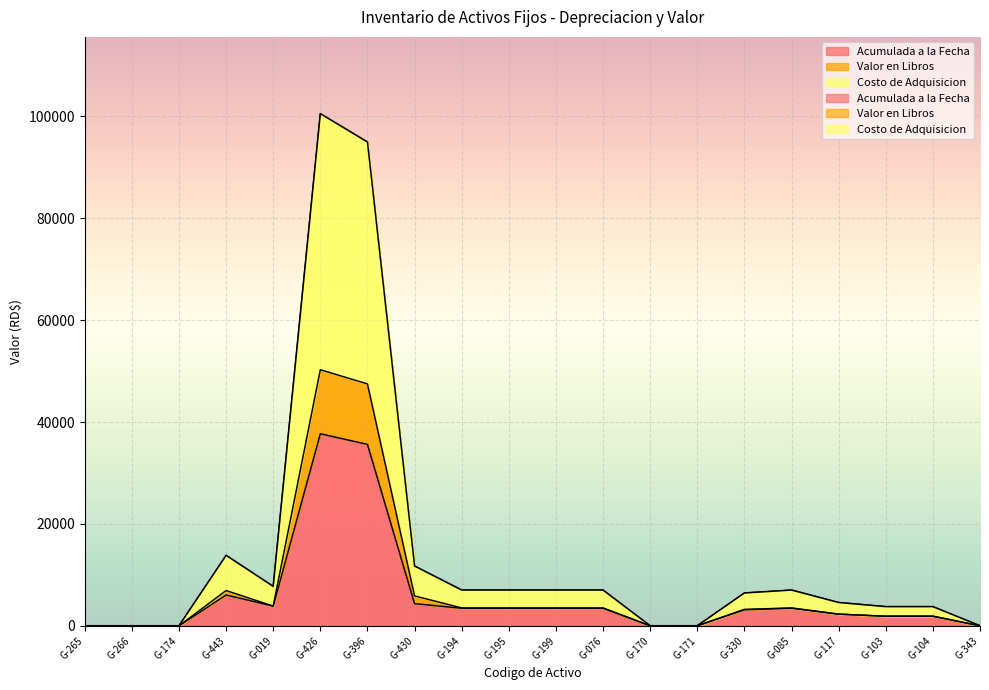

Reading left to right, transcribe all the data shown in this chart.

Acumulada a la Fecha: 0.0	0.0	0.0	6048.5	3865.3	37689.9	35603.2	4347.4	3446.8	3446.8	3446.8	3446.8	0.0	0.0	3138.5	3446.8	2284.0	1879.0	1879.0	0.0
Valor en Libros: 1.0	1.0	1.0	6913.6	3866.3	50254.2	47472.0	5862.7	3506.2	3506.2	3506.2	3506.2	1.0	1.0	3220.0	3506.2	2285.0	1880.0	1880.0	1.0
Costo de Adquisicion: 2.0	2.0	2.0	13827.2	7732.6	100508.4	94944.0	11725.3	7012.5	7012.5	7012.5	7012.5	2.0	2.0	6440.0	7012.5	4570.0	3760.0	3760.0	2.0